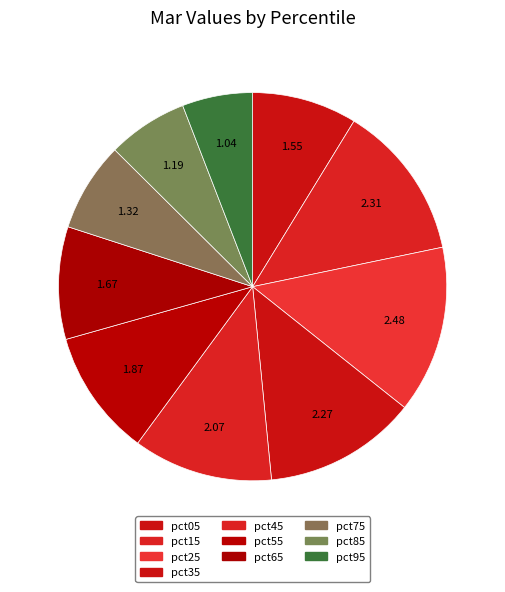

Count the number of slices in the pie.

10